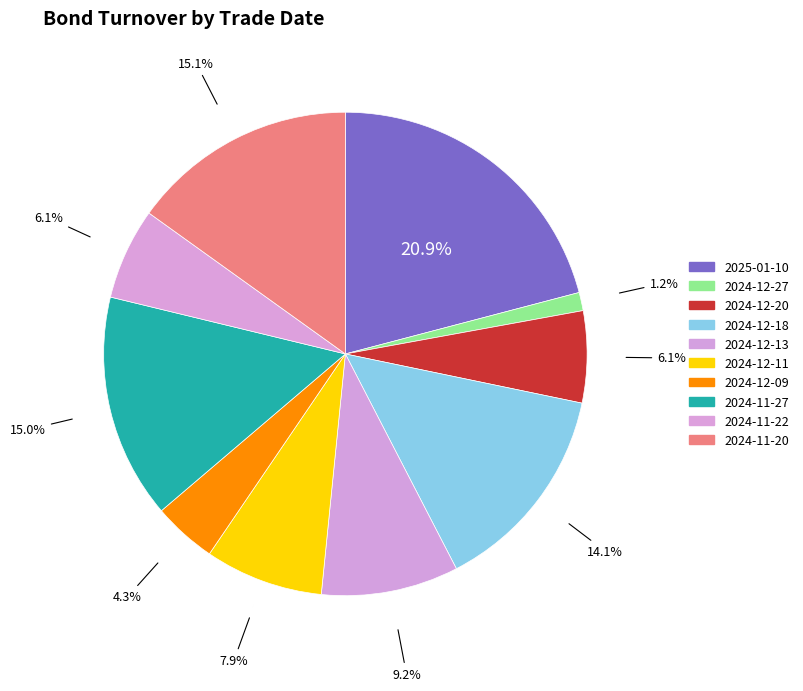

To the nearest percent, what is the difference between the 2024-12-11 and 2024-12-13 slice percentages?

1%